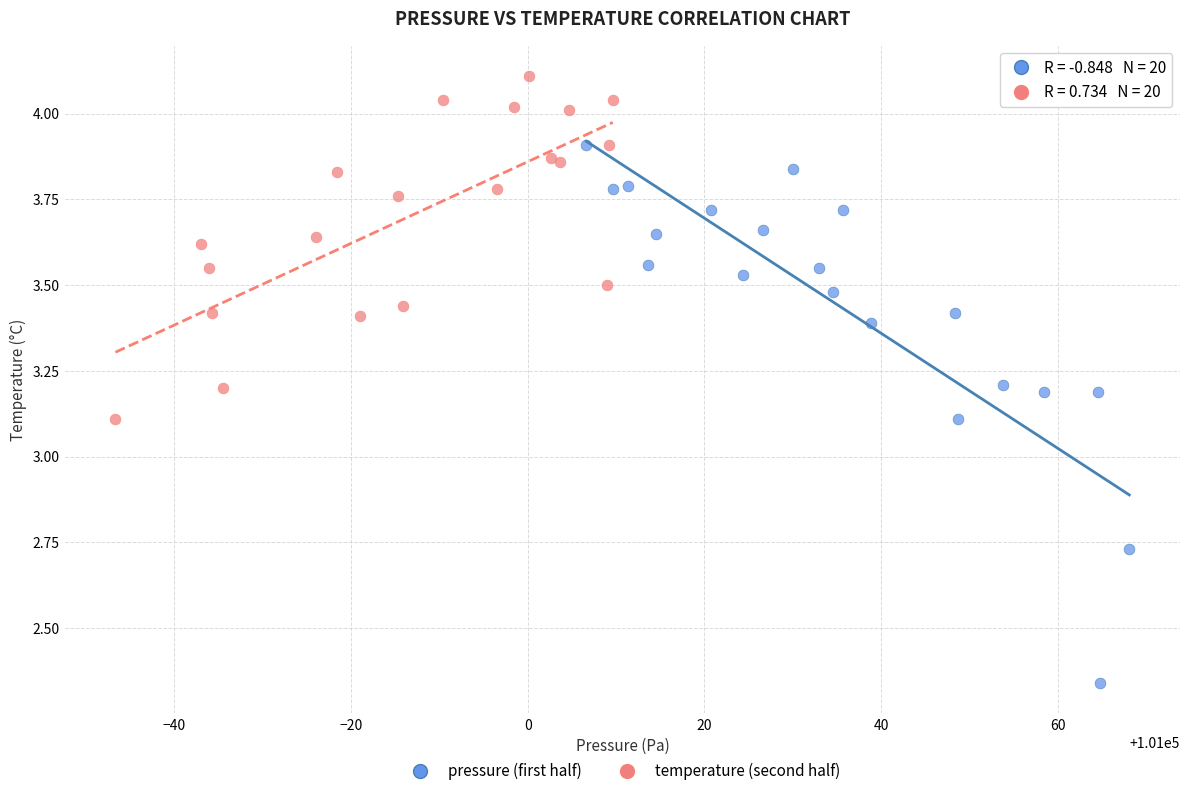

Which series reaches the maximum Y coordinate?

temperature (second half)